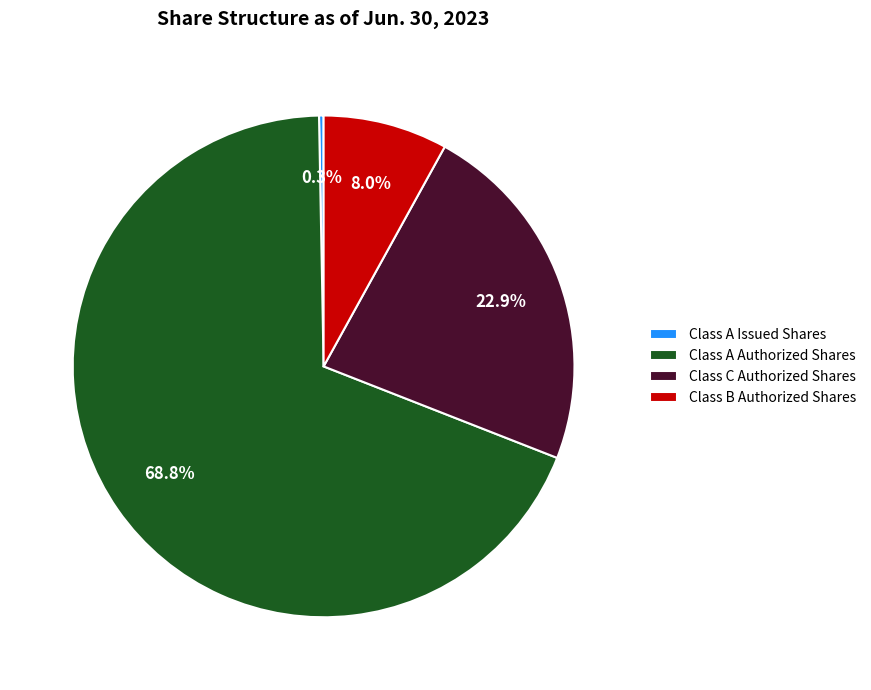

Is it true that Class B Authorized Shares is 8% of the pie?

True